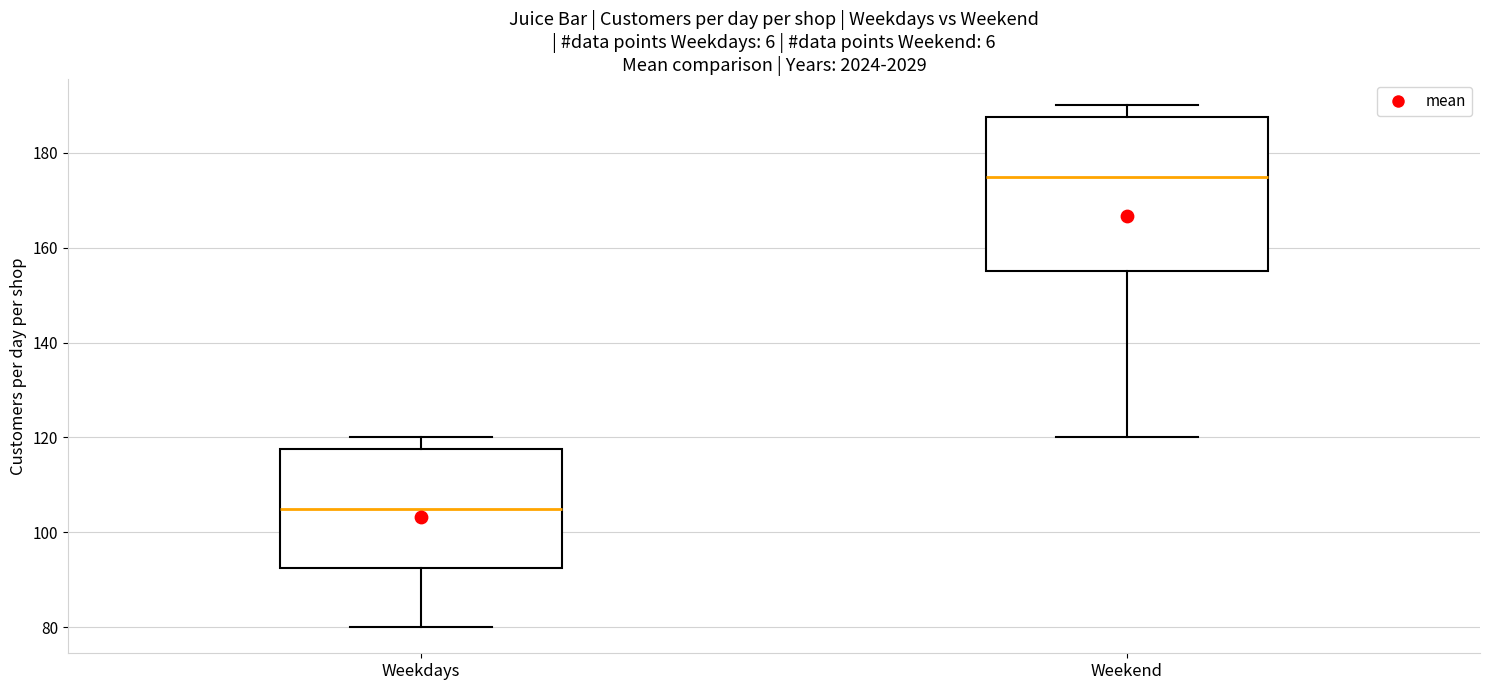

Which box is the tallest, from its lower edge to its upper edge?

Weekend